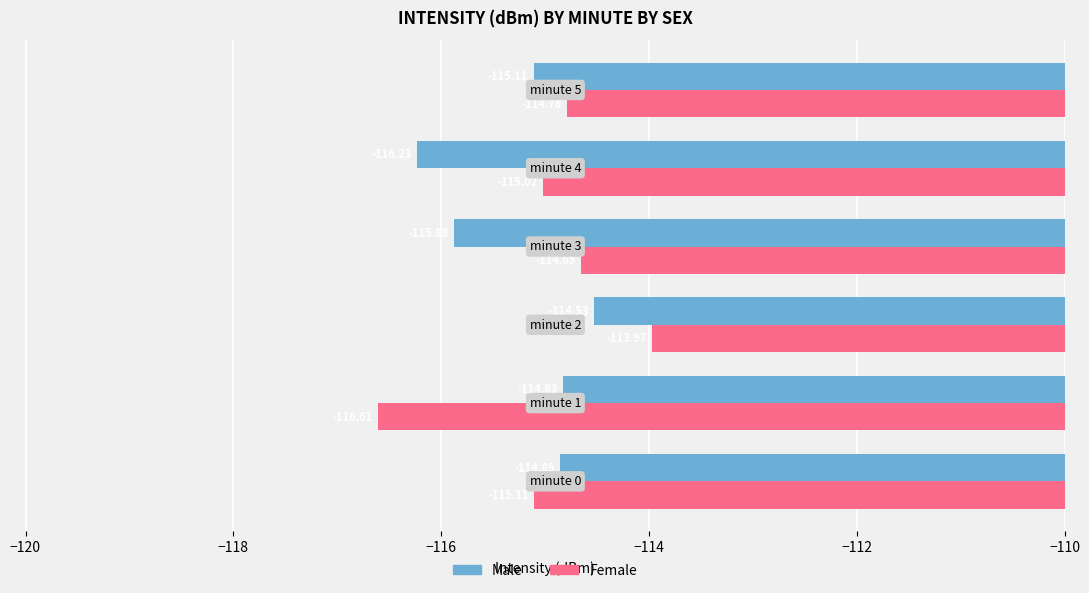

What is the average value of the Male series?

-115.2